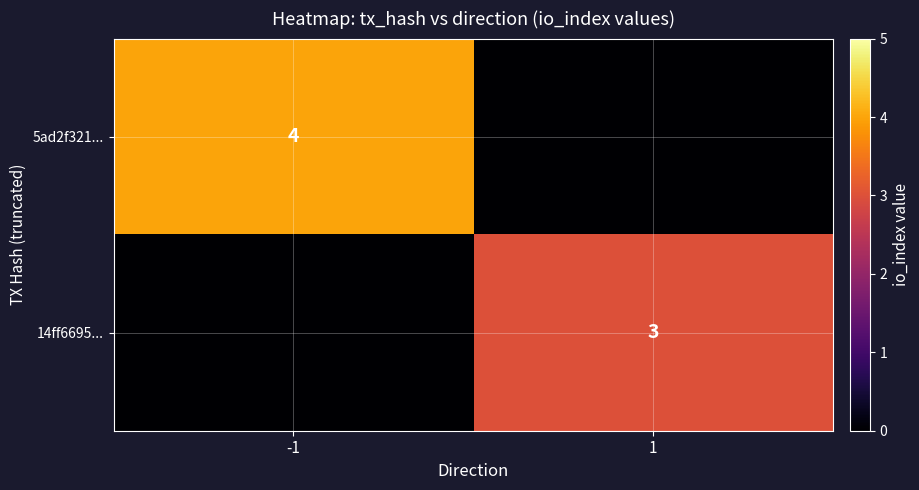

Is the value of 14ff6695... at 1 greater than the value of 5ad2f321... at -1?

No